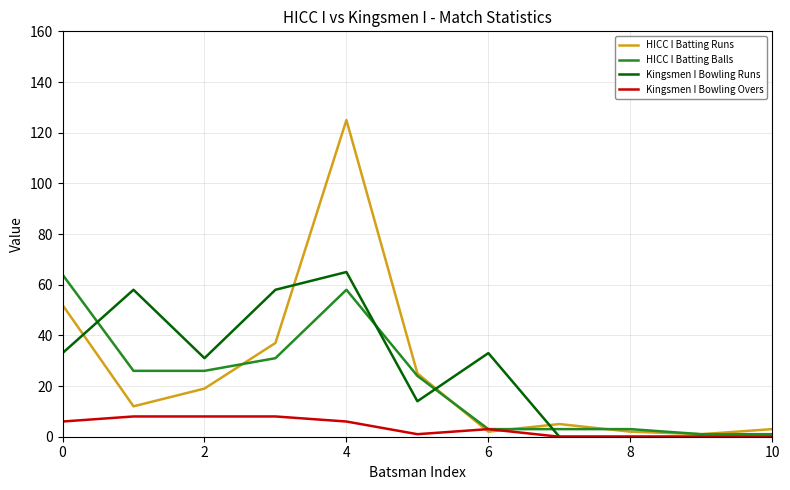

Which series has the largest range (max minus min)?

HICC I Batting Runs